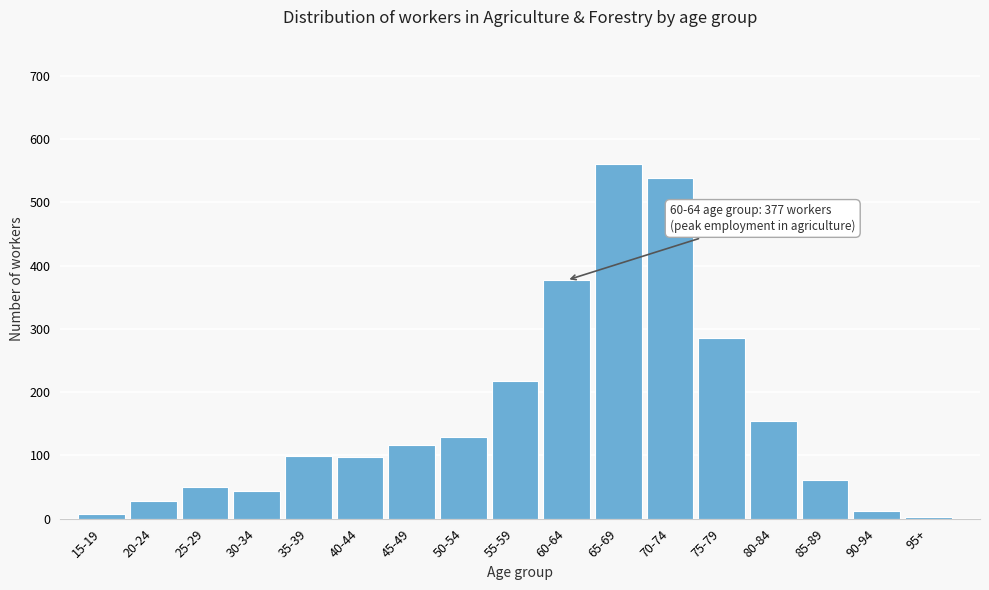

At which category does the chart reach its peak across all series?

65-69